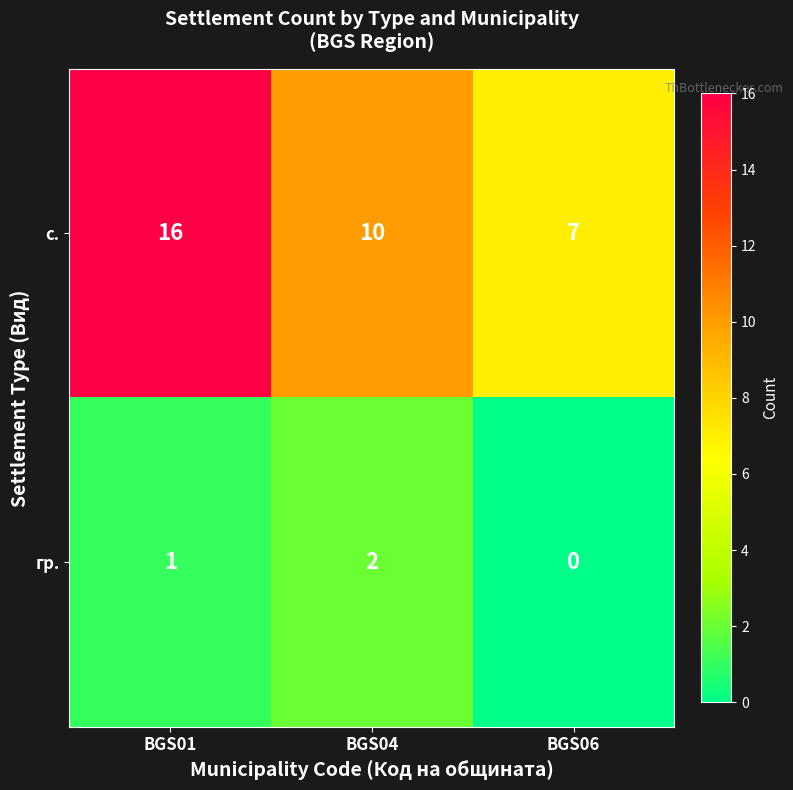

What is the difference between the maximum and minimum values in the с. series?

9